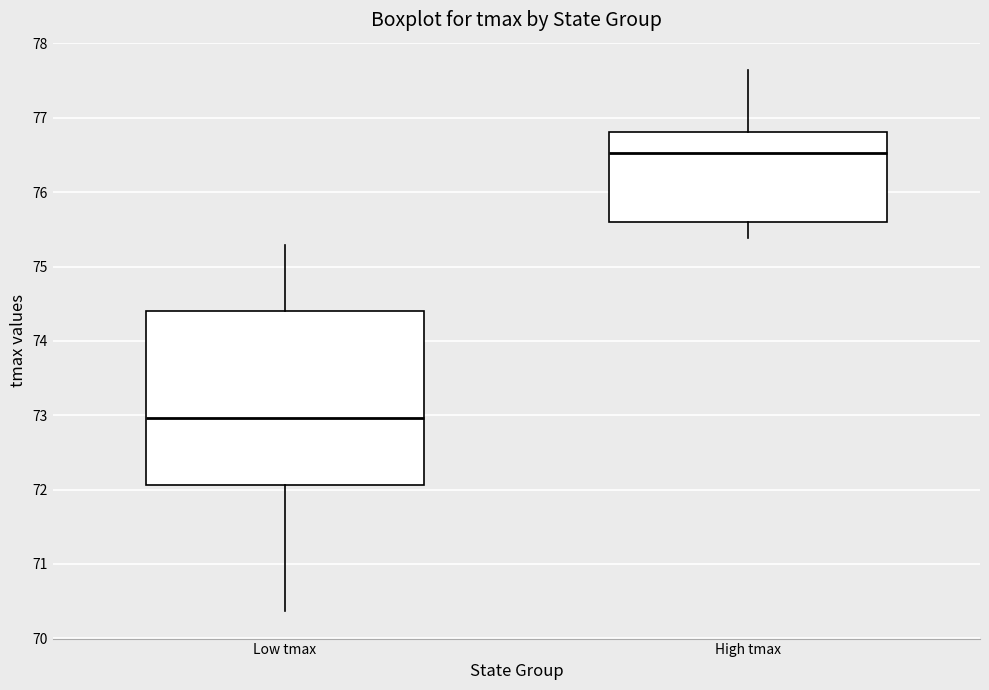

Reading left to right, transcribe this box plot: for each box, give where its median line is, the range the box spans, and where its two whiskers end, as read against the y-axis. The values are not printed on the chart, so give them approximately, as read against the axis.

Low tmax: median 73.0, box 72.1 to 74.4, whiskers 70.4 to 75.3
High tmax: median 76.5, box 75.6 to 76.8, whiskers 75.4 to 77.6